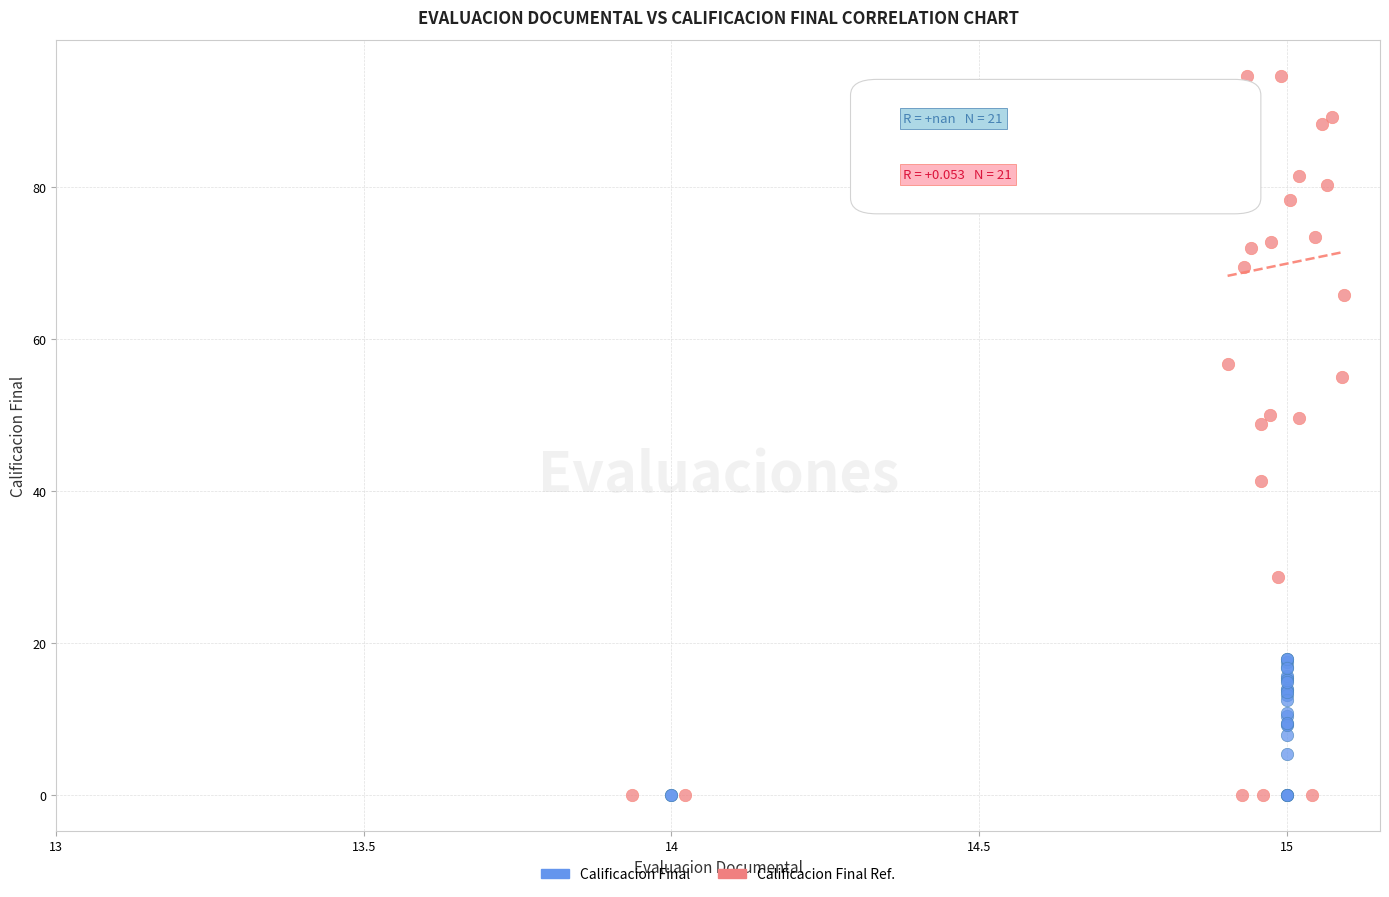

Which series contains the highest Y value?

Calificacion Final Ref.